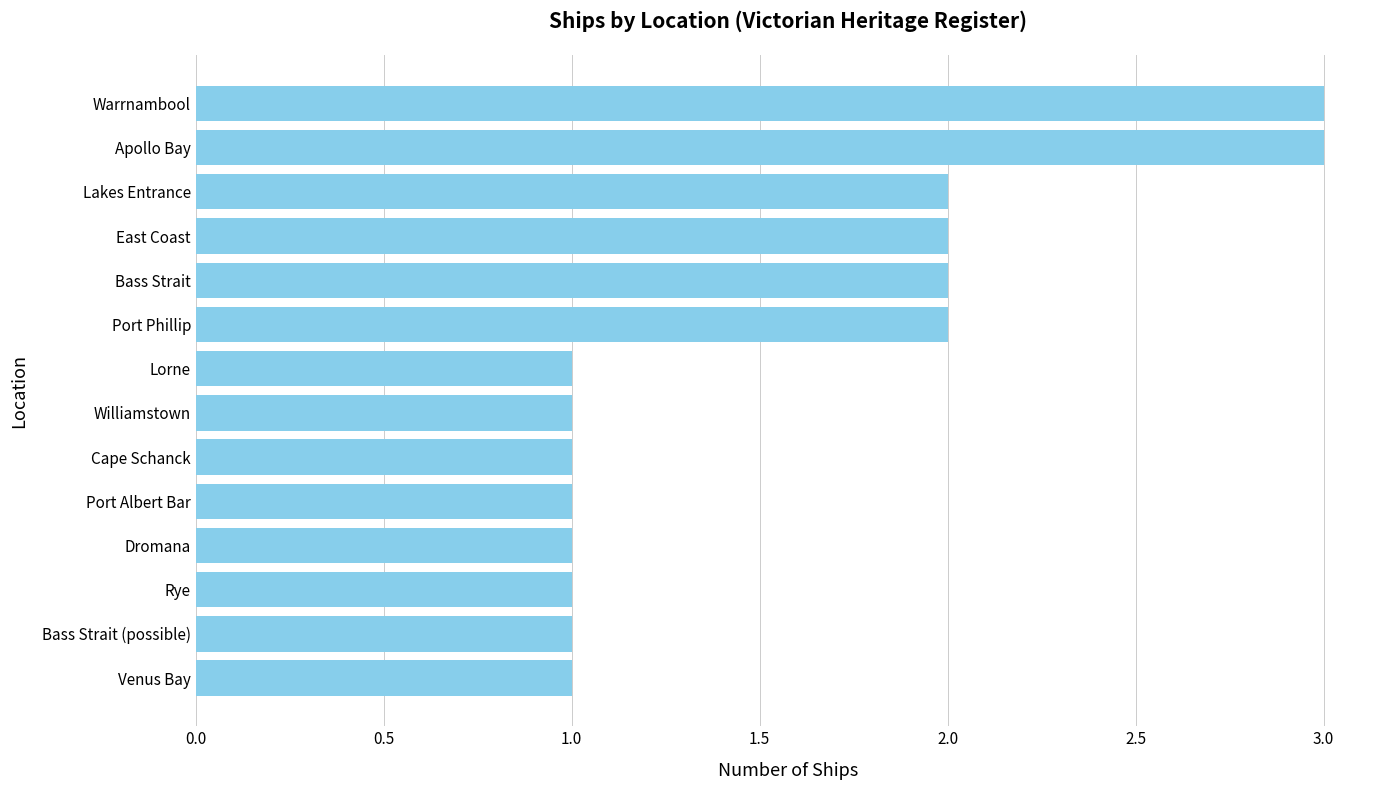

Reading bottom to top, what are all the values shown in this chart?

1	1	1	1	1	1	1	1	2	2	2	2	3	3